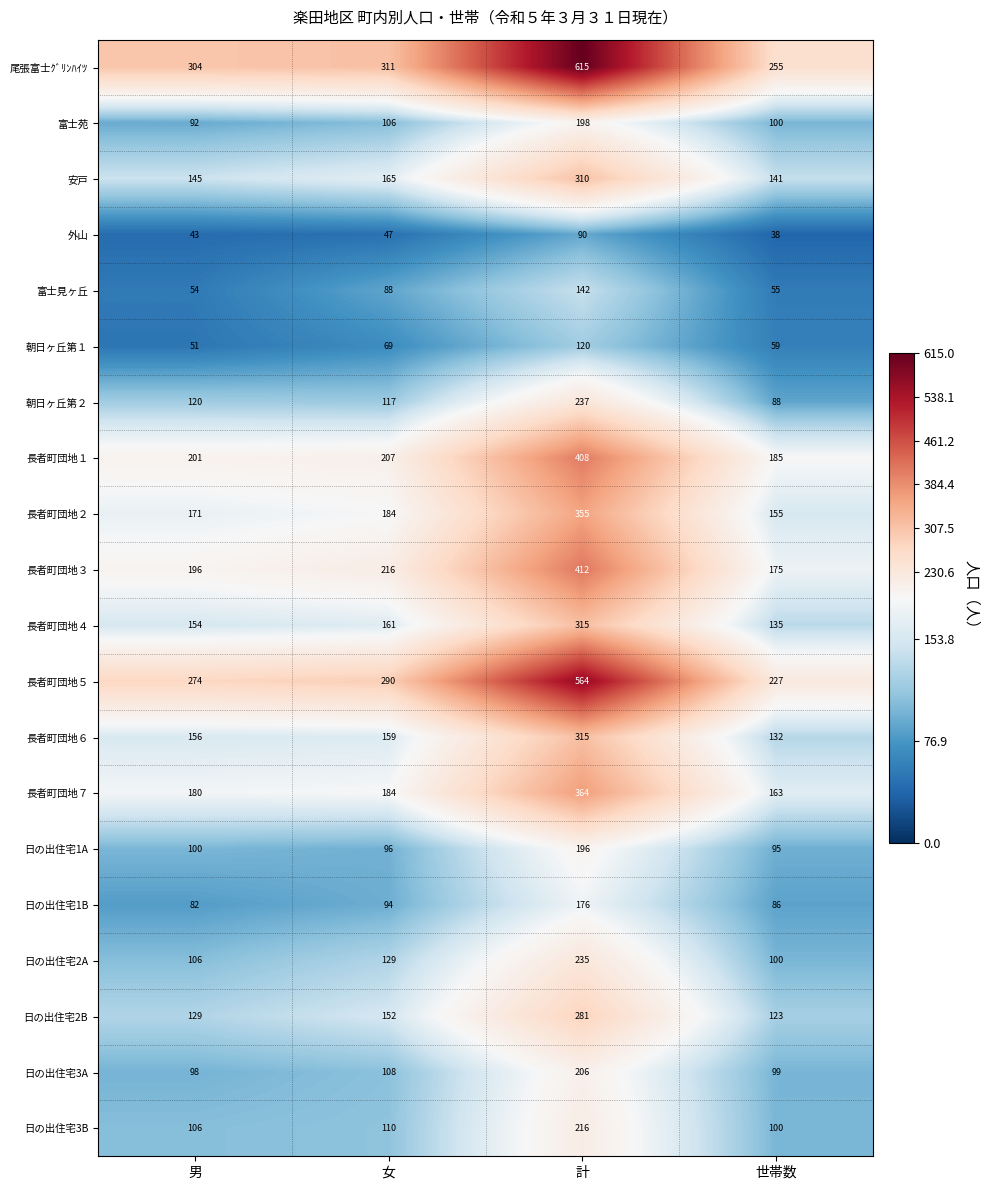

What is the difference between the maximum and minimum values in the 日の出住宅3B series?

116